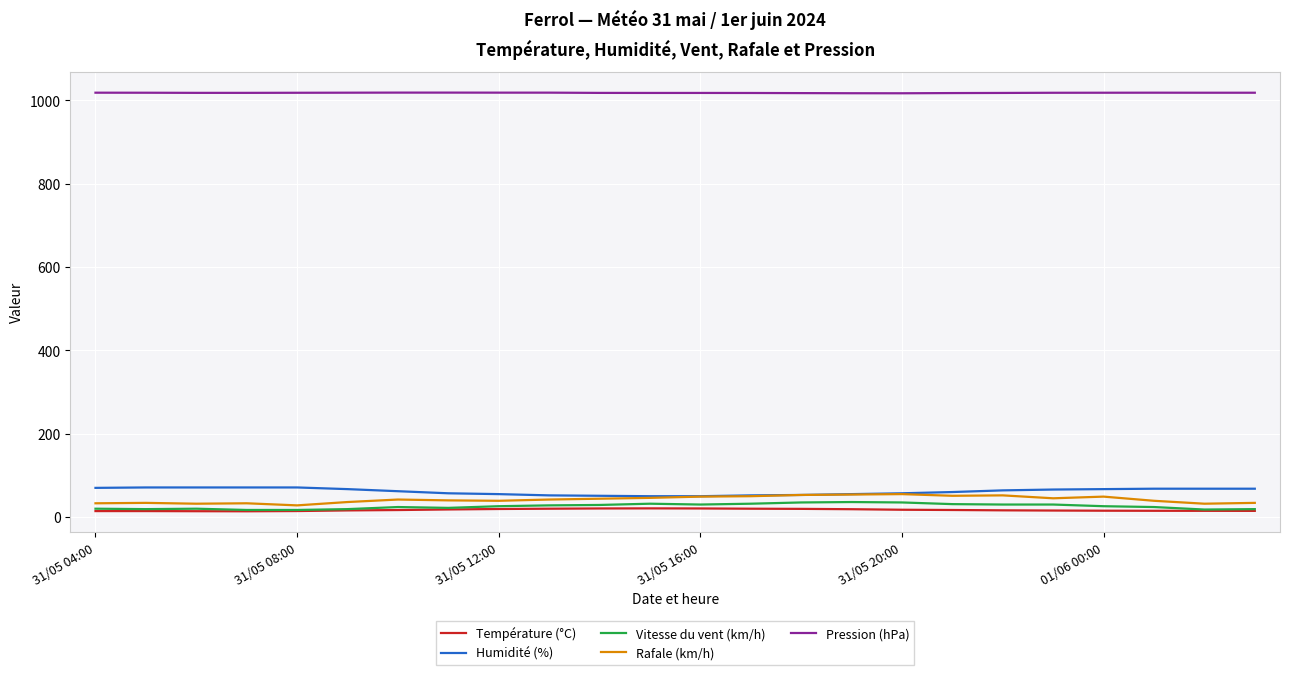

What is the maximum value for Pression (hPa)?

1018.6